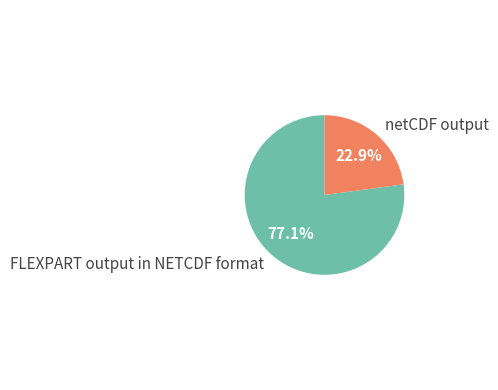

Approximately how many times larger is the value at netCDF output compared to FLEXPART output in NETCDF format?

0.3